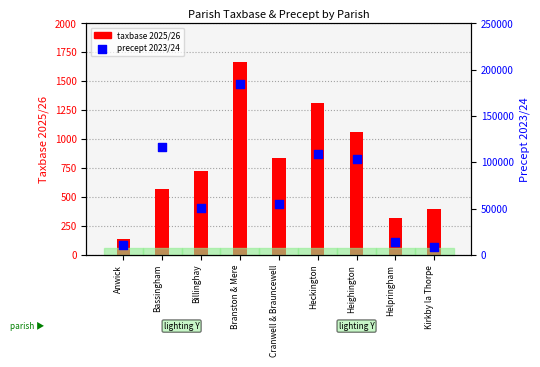

At how many categories does at least one series exceed 97587?

4